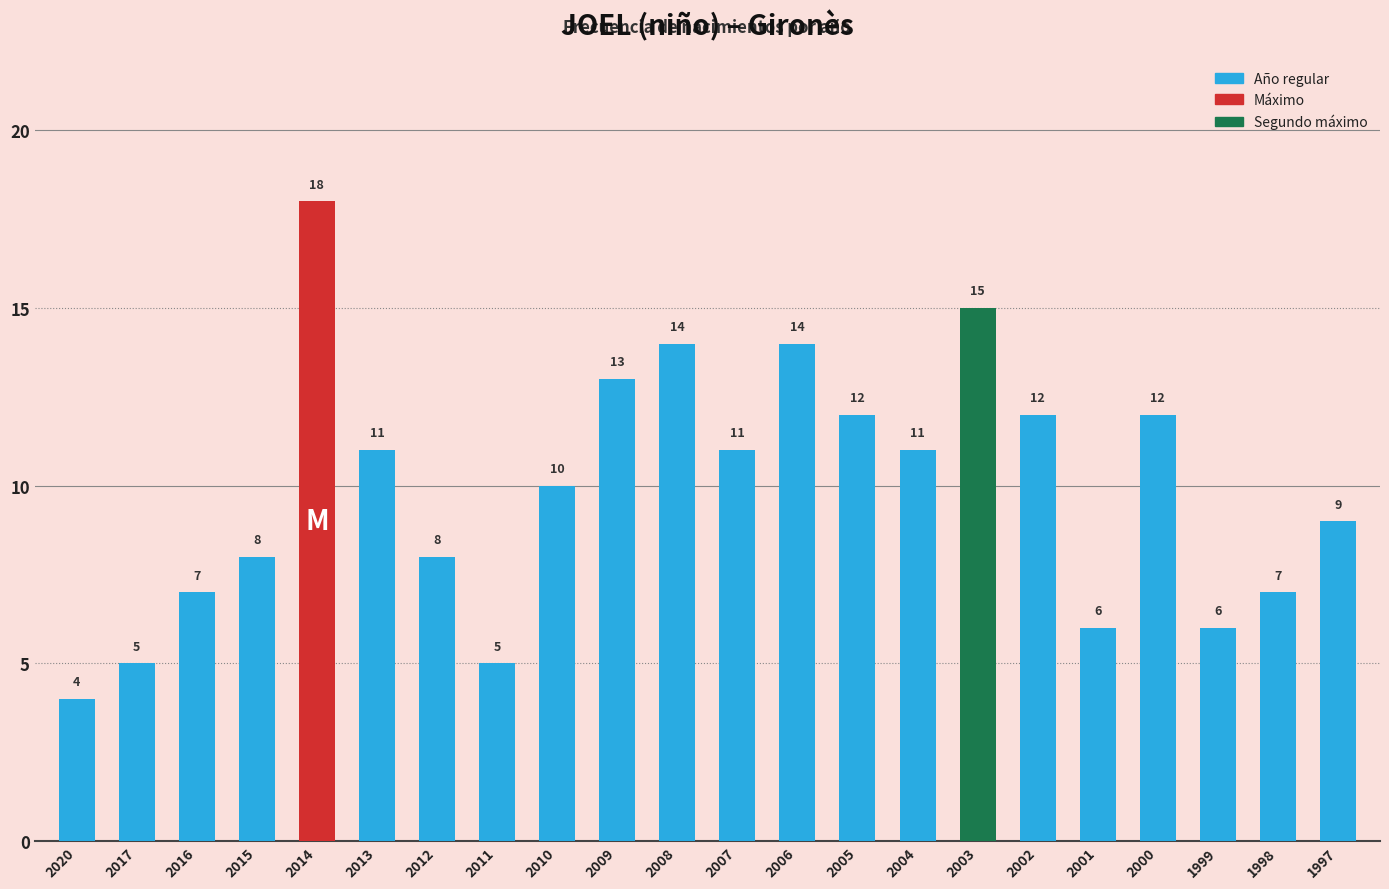

The chart shows a value of 4 at 2003. True or false?

False